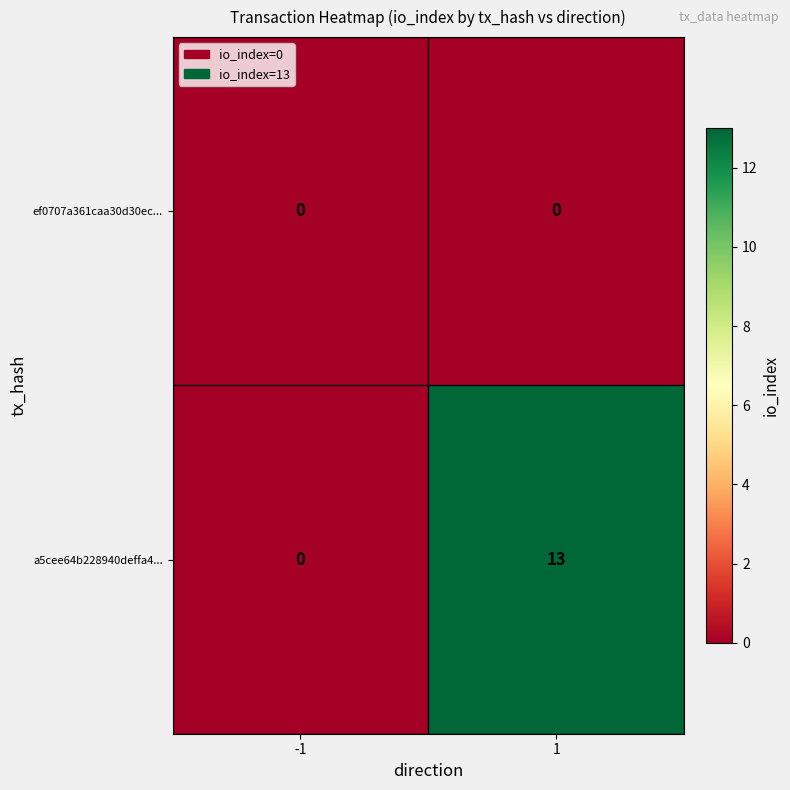

What is the highest value of the a5cee64b228940deffa4... series?

13